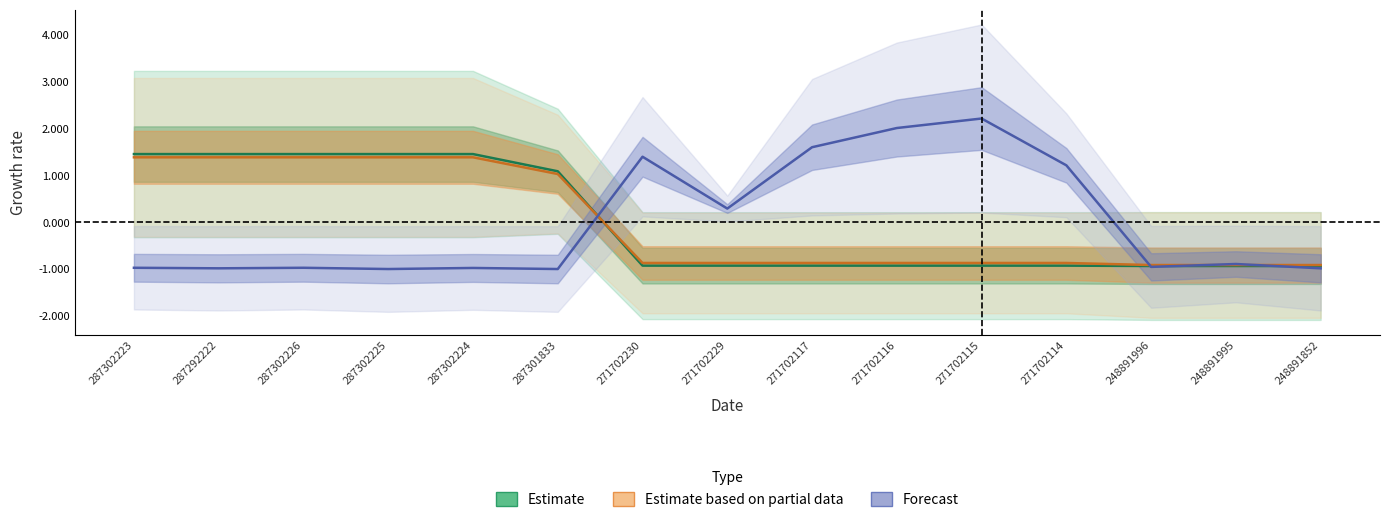

True or false: Forecast has more than 0 points higher than both neighbors.

True